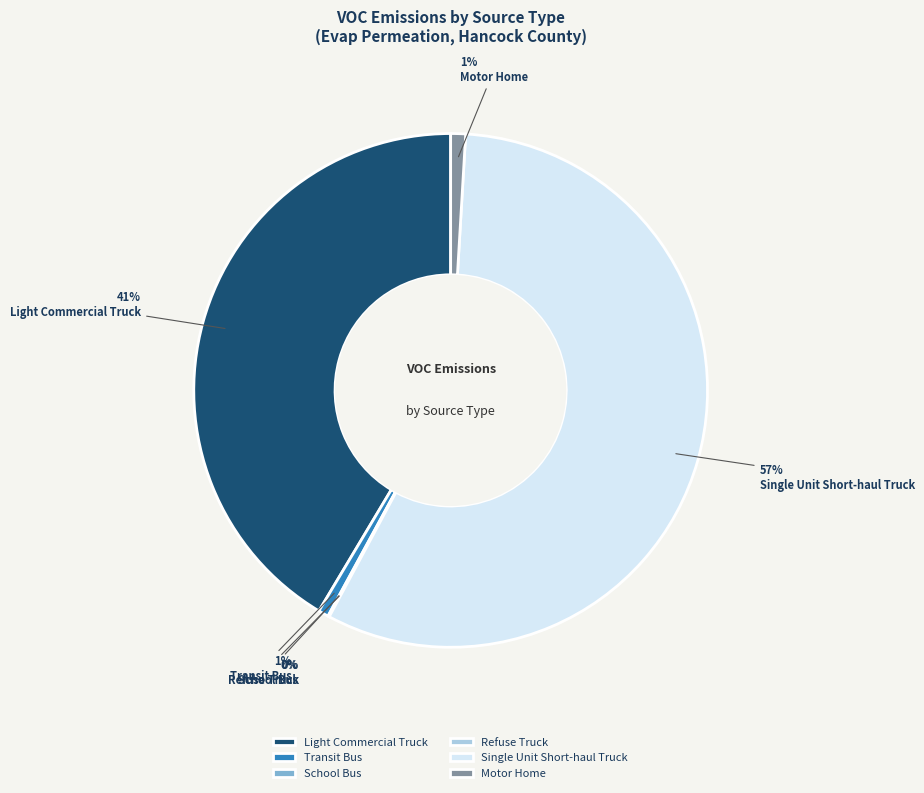

To the nearest percent, what is the difference between the largest and smallest slice percentages?

57%